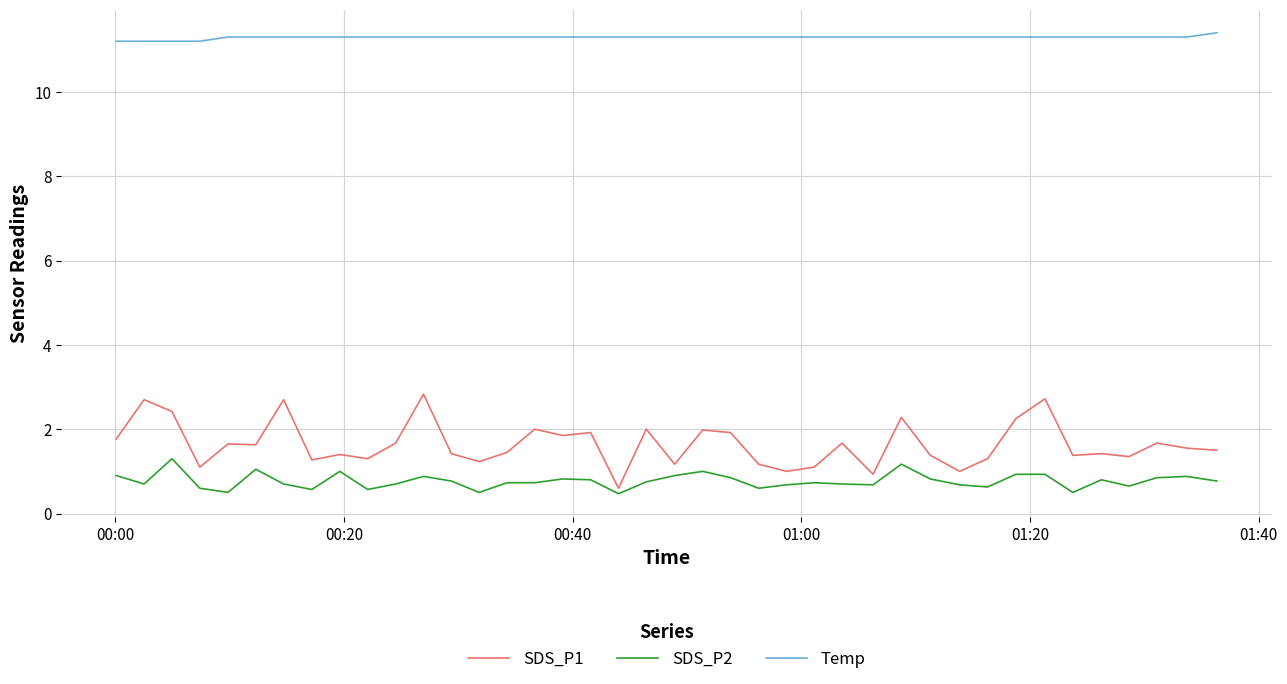

True or false: SDS_P2 and Temp intersect in this chart.

False